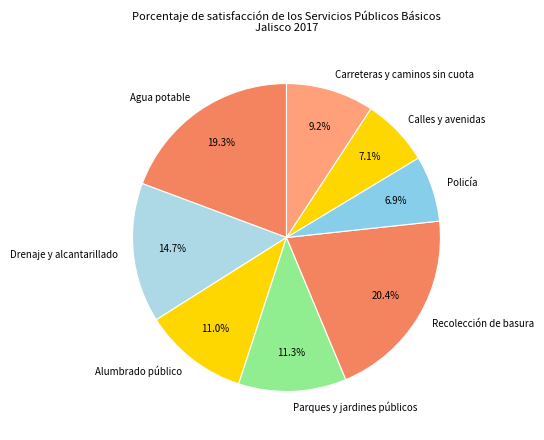

Which slice is the largest?

Recolección de basura